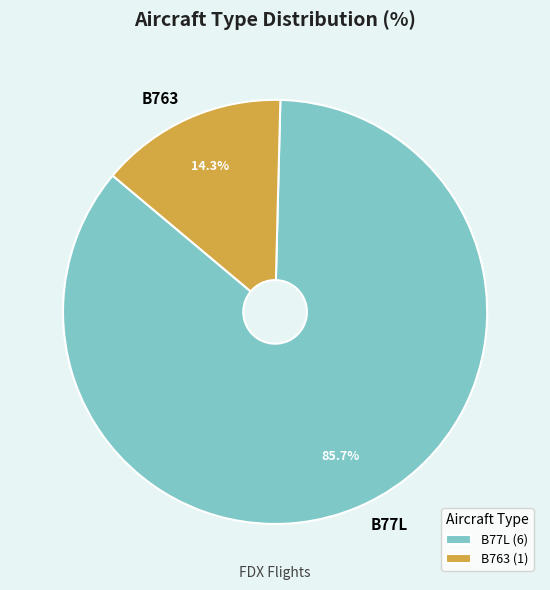

What is the ratio of the value at B763 to the value at B77L?

0.2